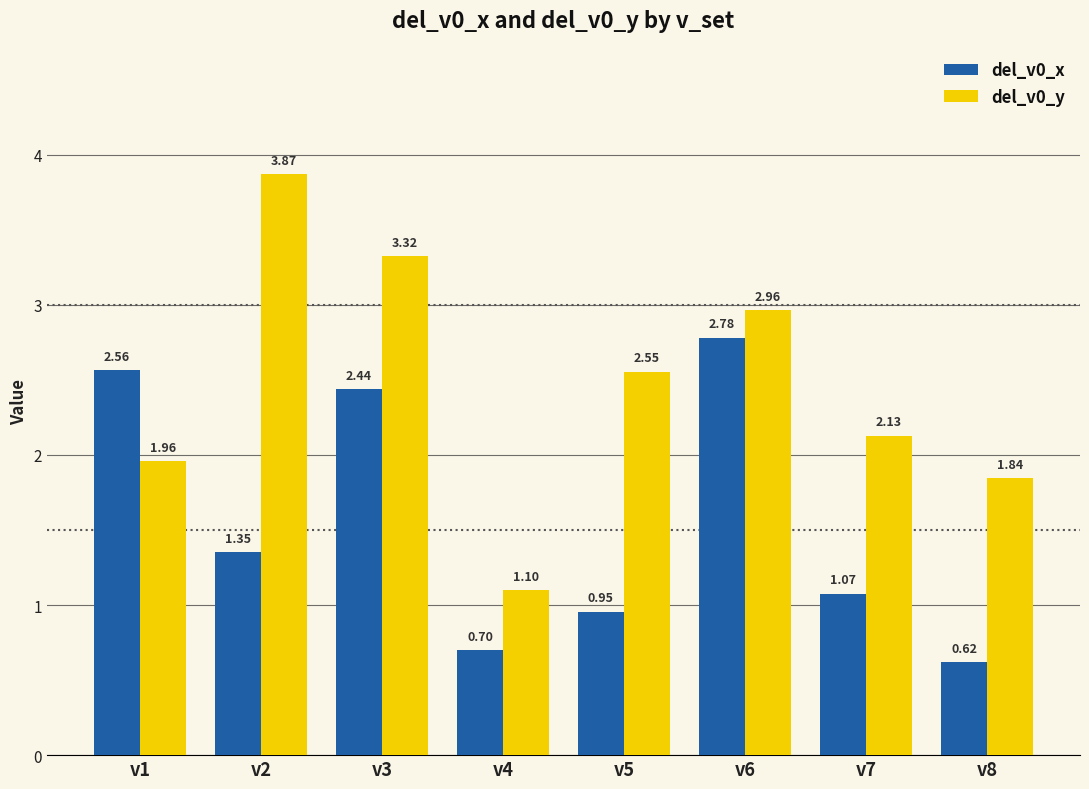

At which category is the sum across all series the highest?

v3